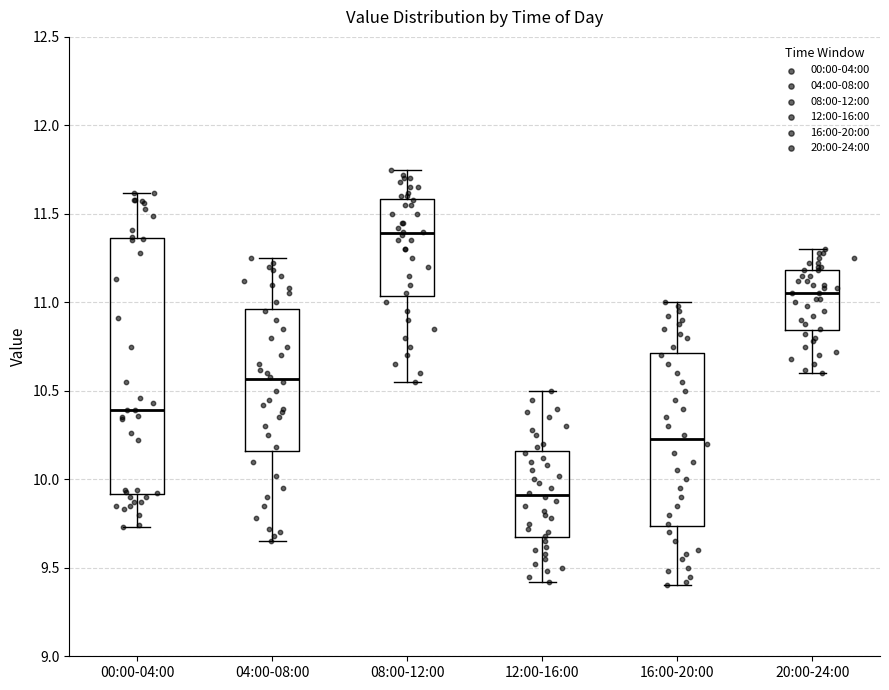

Which box's median line is the lowest?

12:00-16:00